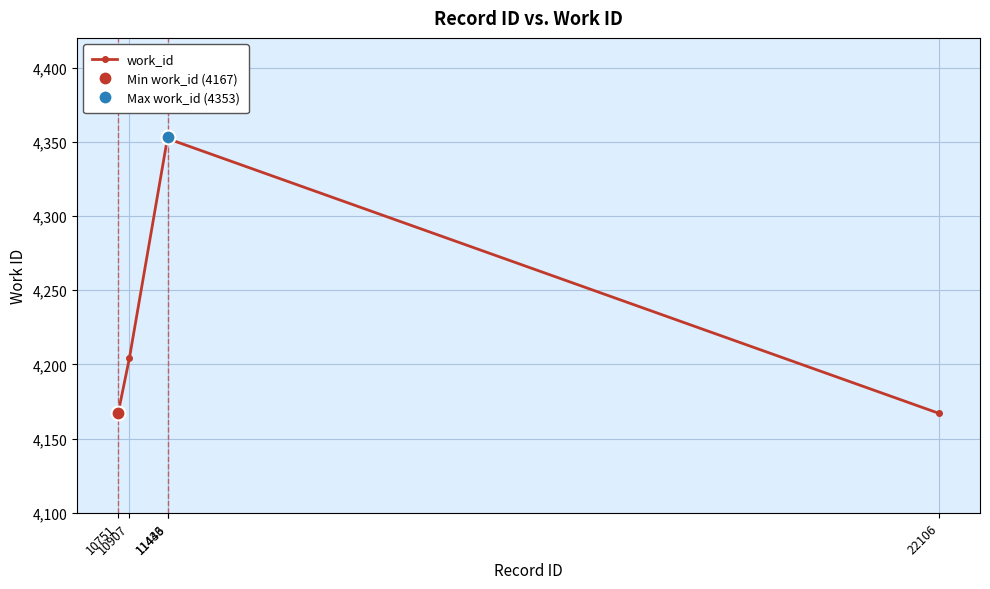

What is the value of the 5th point from the left?

4167